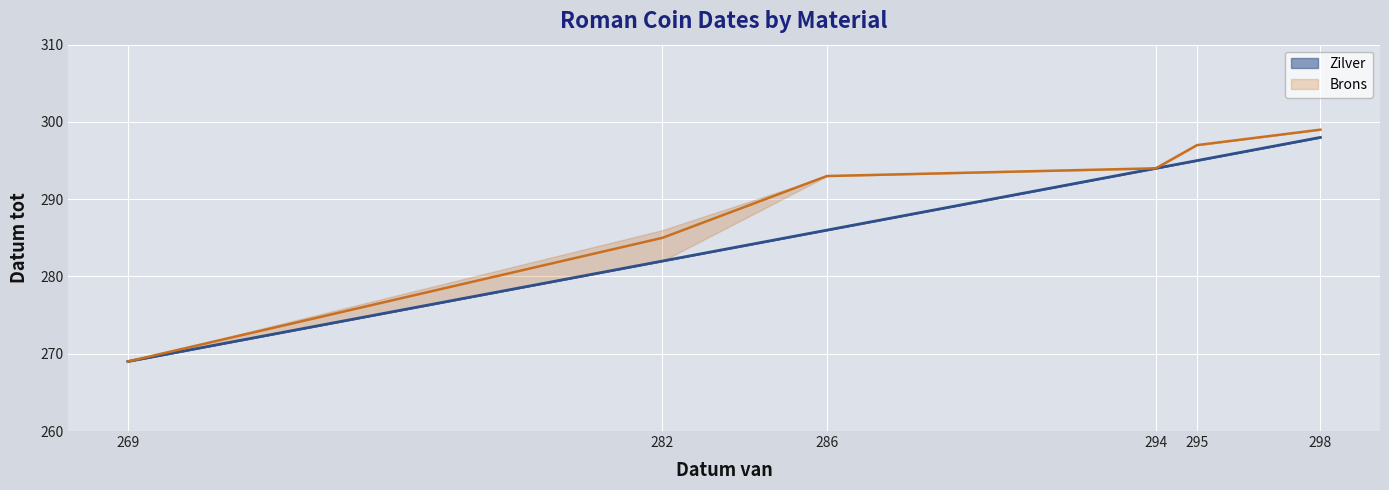

Which category has the highest value in the Zilver series?

298